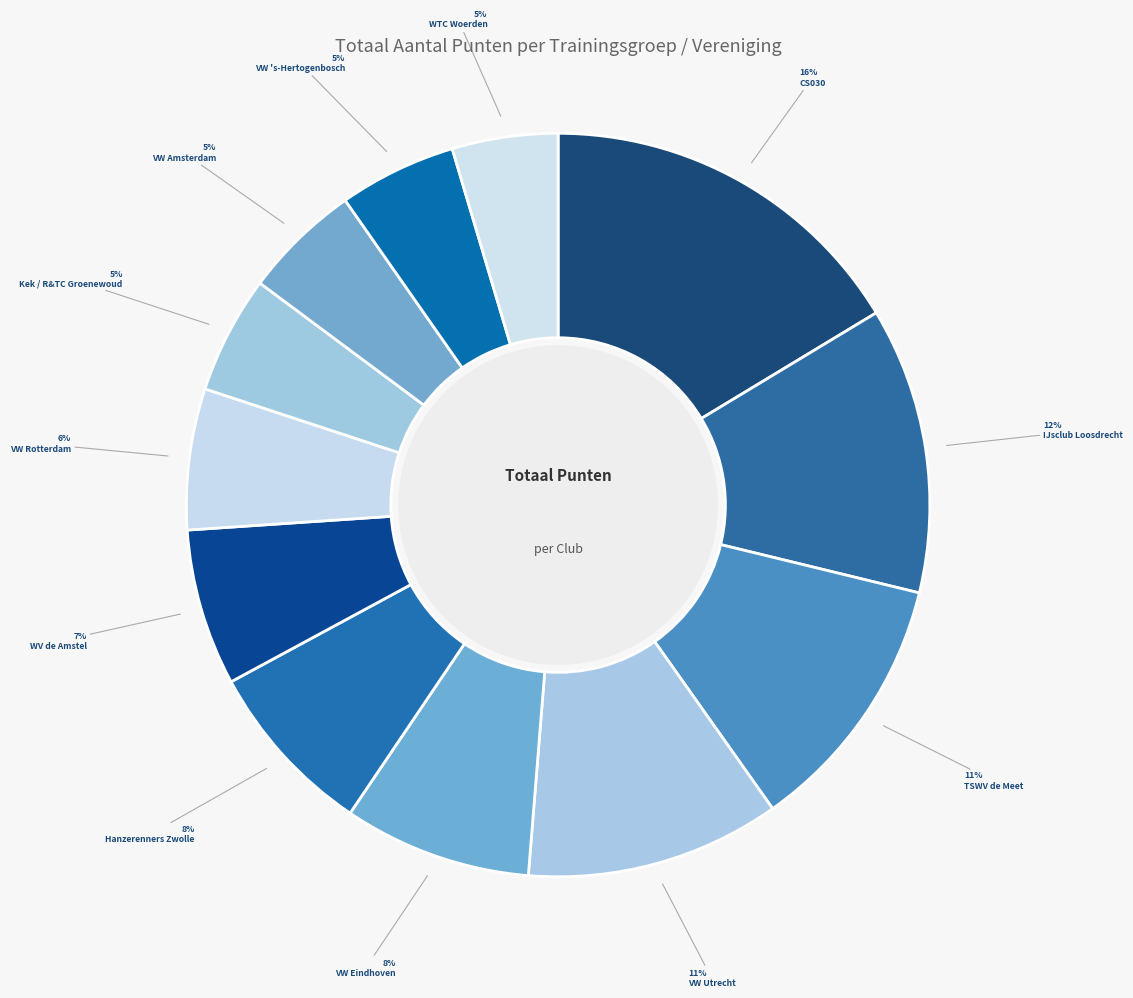

How many segments does this pie chart have?

12